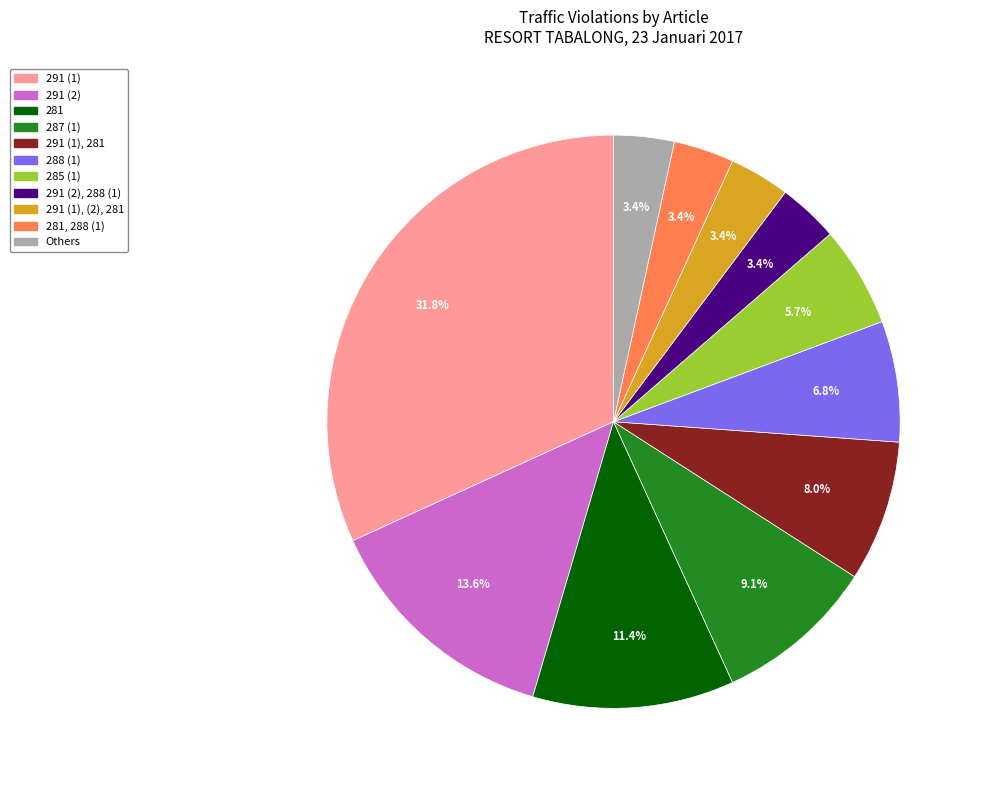

Is there any slice that represents more than half of the pie?

No